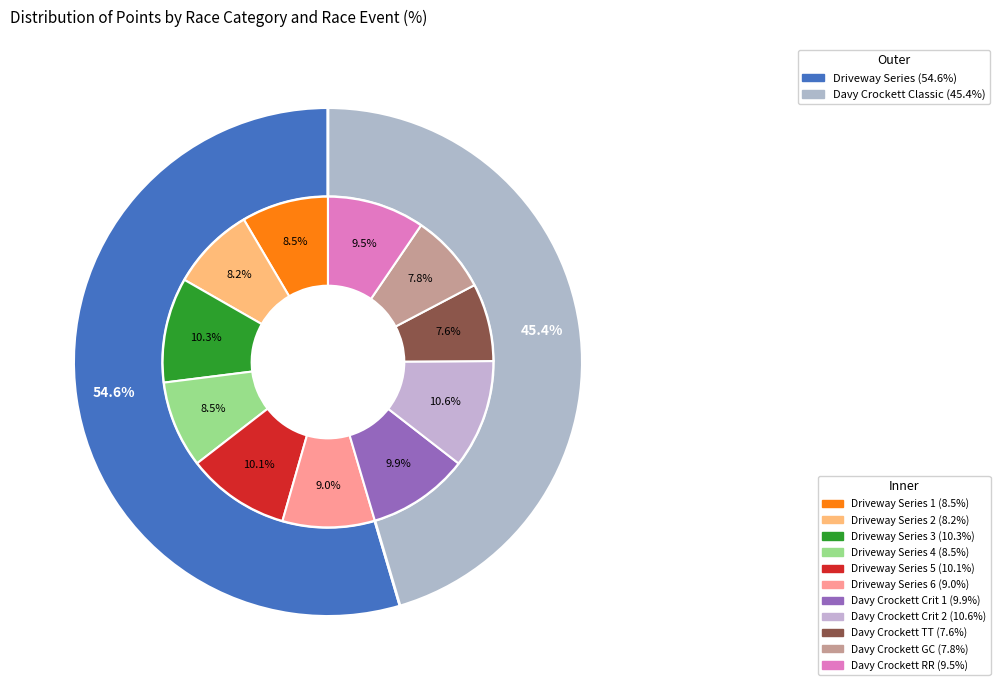

Which slice is the smallest?

Davy Crockett TT